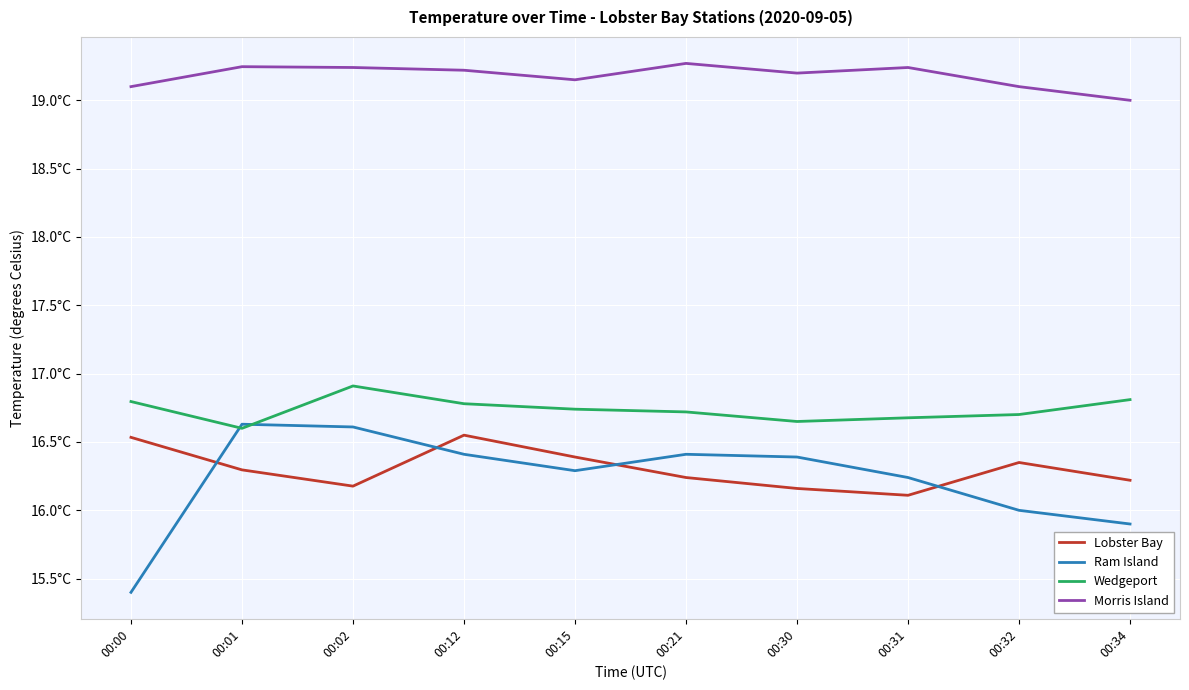

Which series has the largest range (max minus min)?

Ram Island